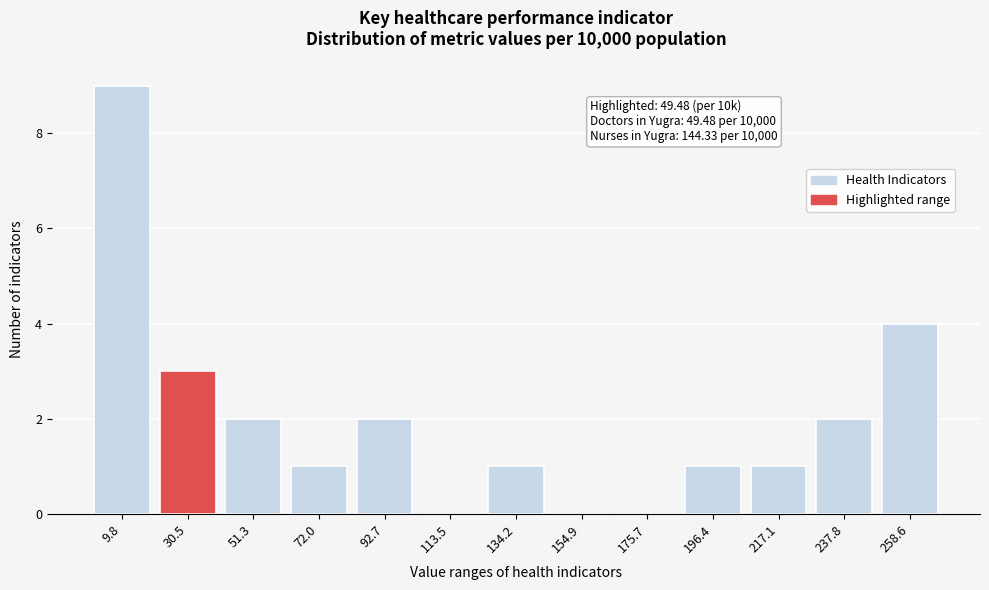

Reading left to right, what are all the values shown in this chart?

9.8=9	30.5=3	51.3=2	72.0=1	92.7=2	113.5=0	134.2=1	154.9=0	175.7=0	196.4=1	217.1=1	237.8=2	258.6=4